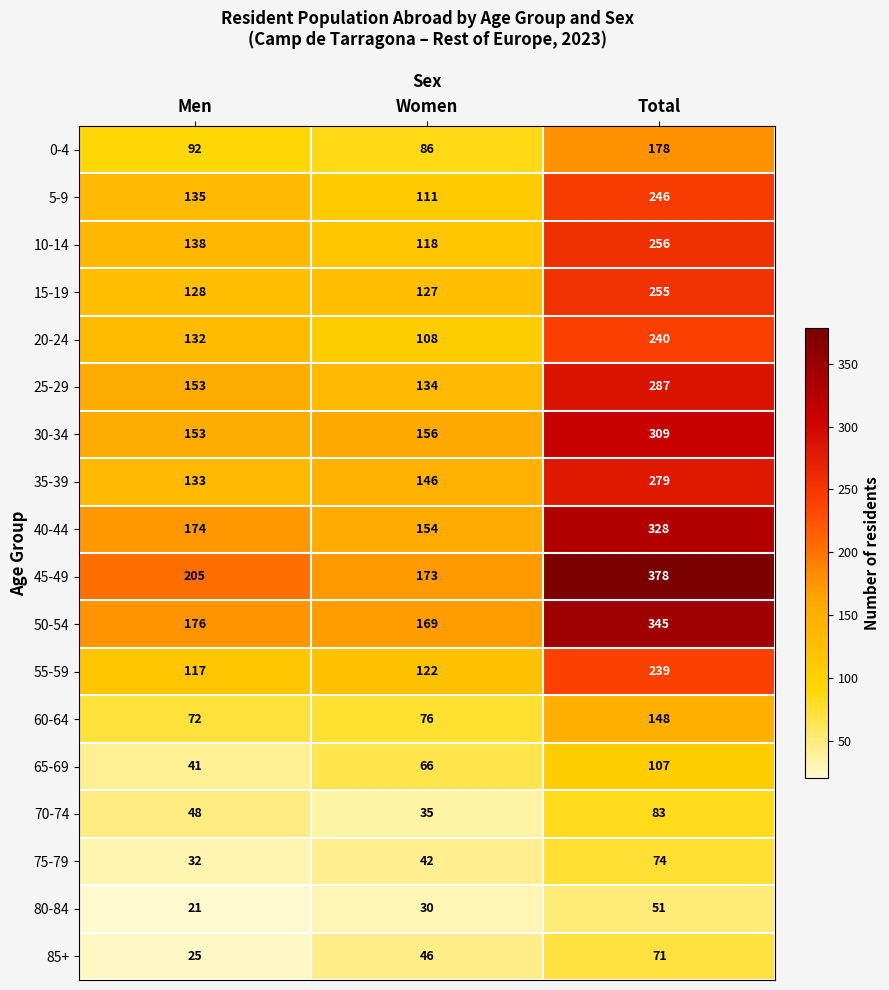

Is it true that 10-14 equals 115 at Total?

False